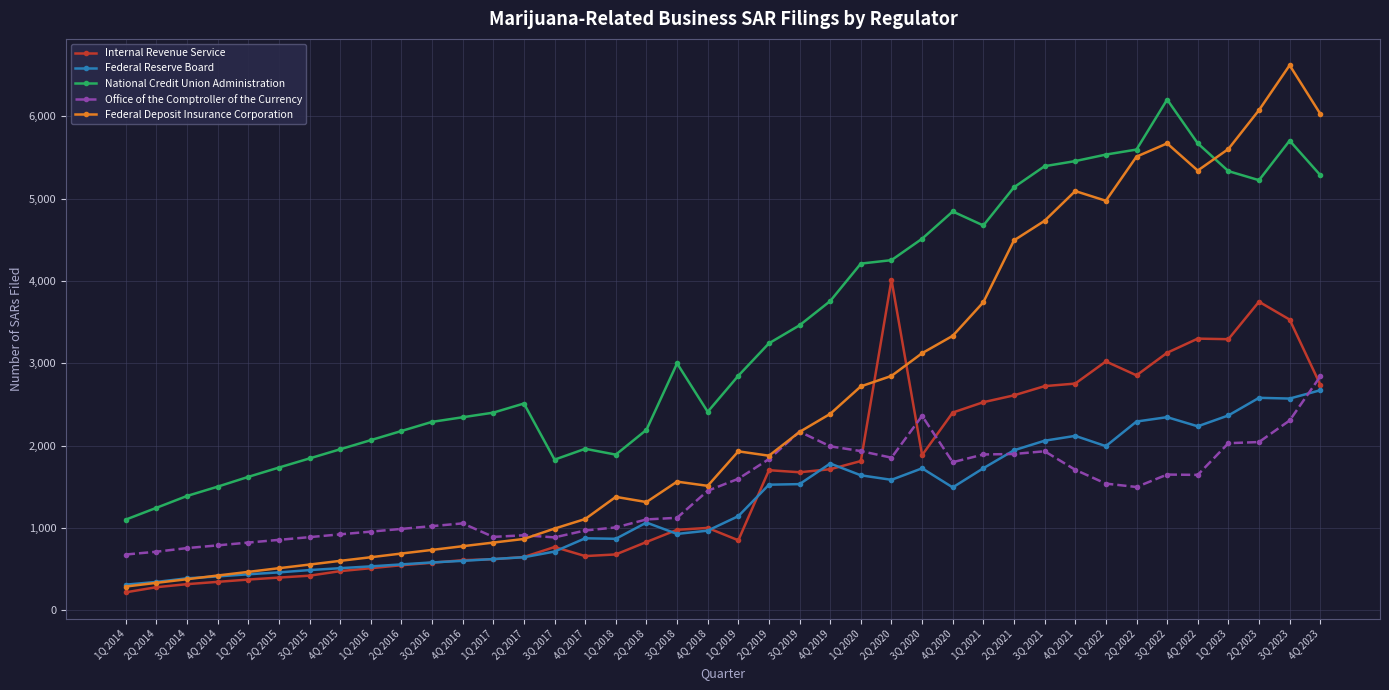

What is the spread (max minus min) of values at 4Q 2015?

1480